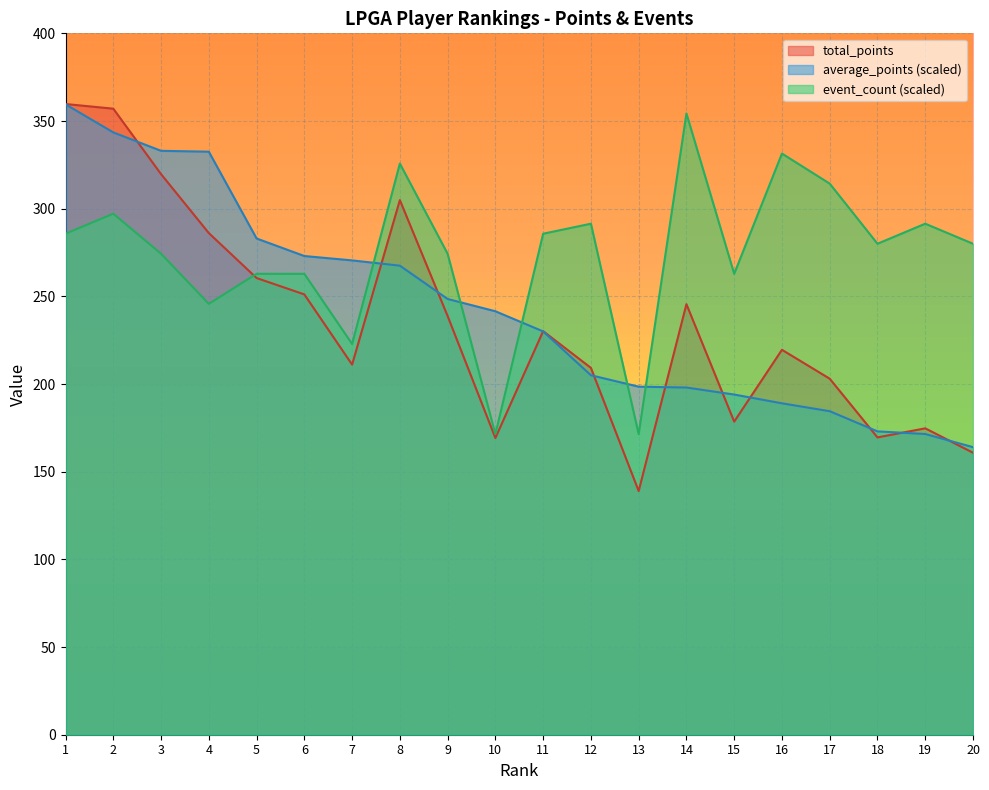

Which series changed the most between 8 and 10?

event_count (scaled)